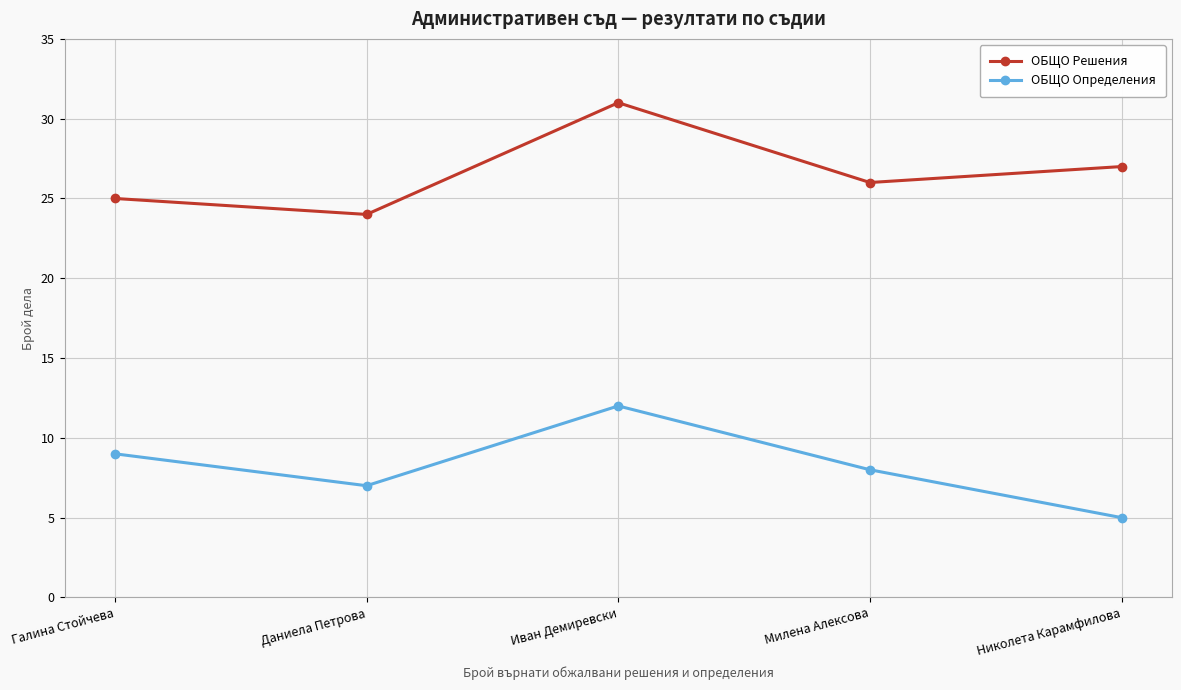

What is the value of the ОБЩО Определения point at the 1st from the left?

9